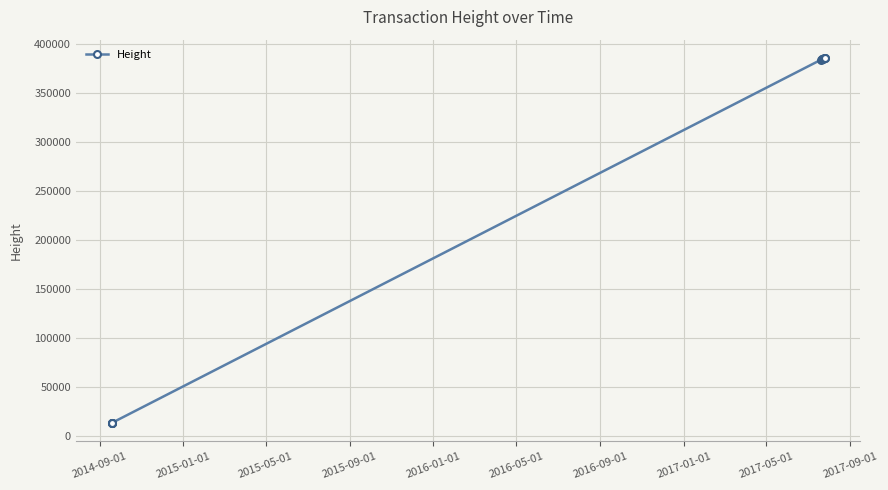

What is the smallest value displayed?

13421